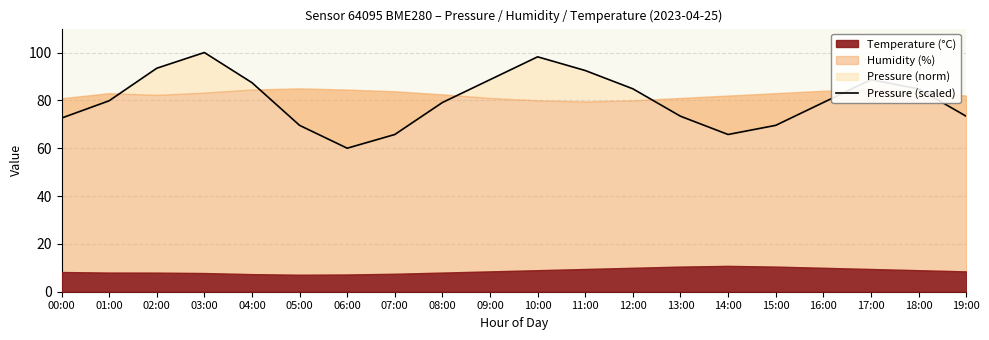

Reading right to left, extract all data points from this chart.

19:00=73.4	18:00=84.8	17:00=88.7	16:00=79.1	15:00=69.6	14:00=65.7	13:00=73.4	12:00=84.8	11:00=92.5	10:00=98.2	09:00=88.7	08:00=79.1	07:00=65.7	06:00=60.0	05:00=69.6	04:00=87.4	03:00=100.0	02:00=93.4	01:00=79.8	00:00=72.6